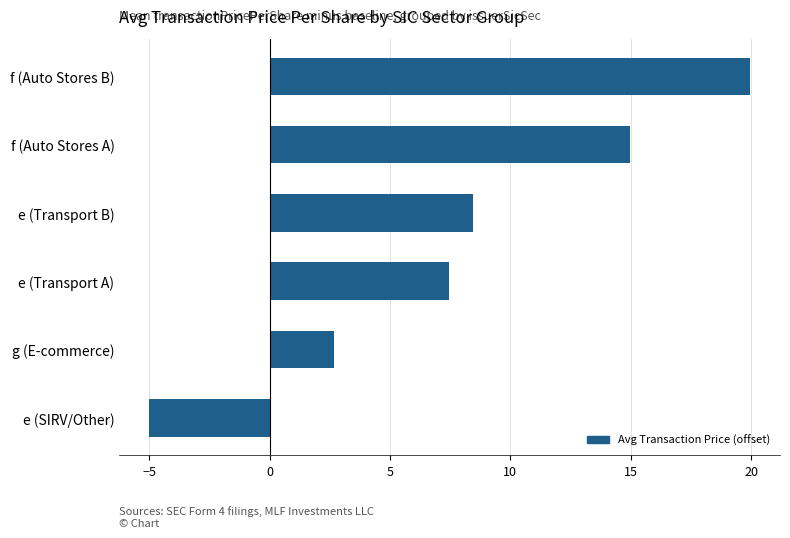

Which label corresponds to the smallest value in the chart?

e (SIRV/Other)